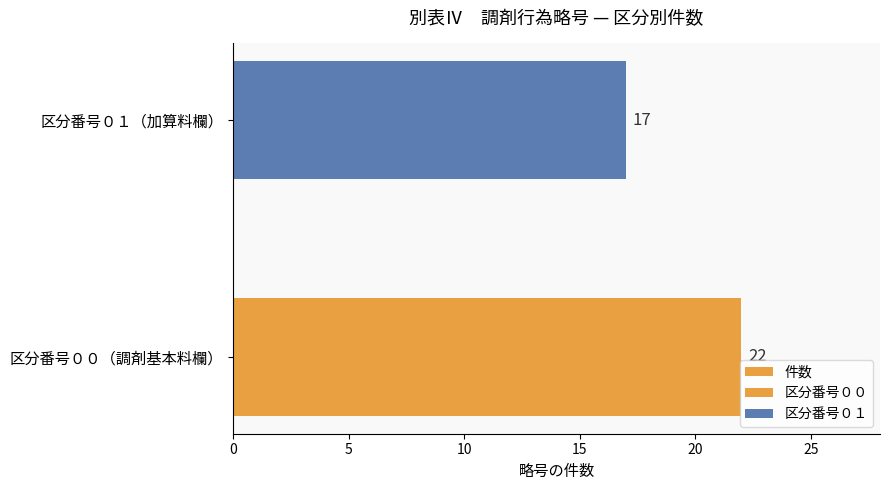

What is the value of the 2nd bar from the left?

17